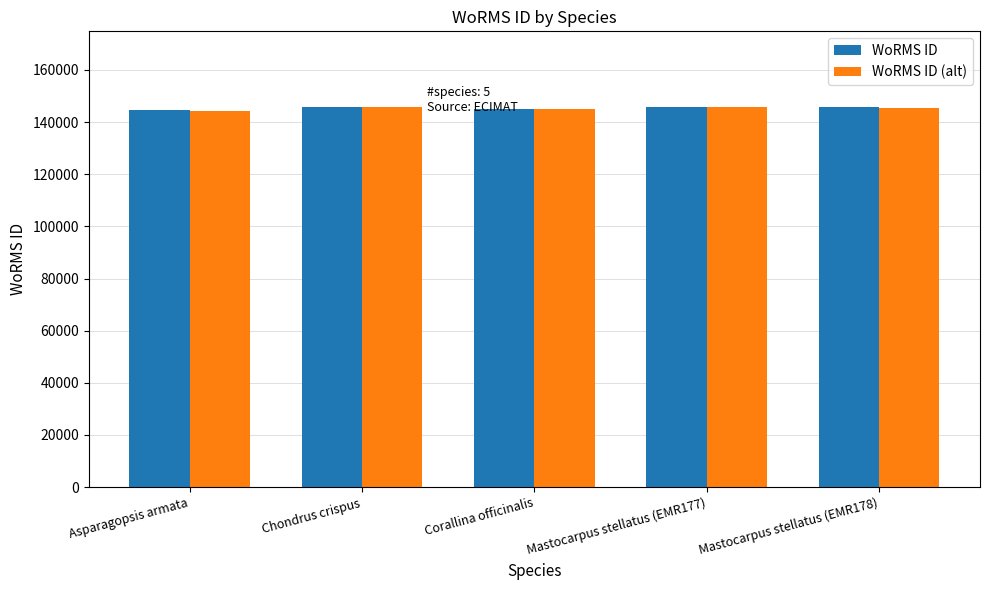

What is the minimum value shown in the chart?

144238